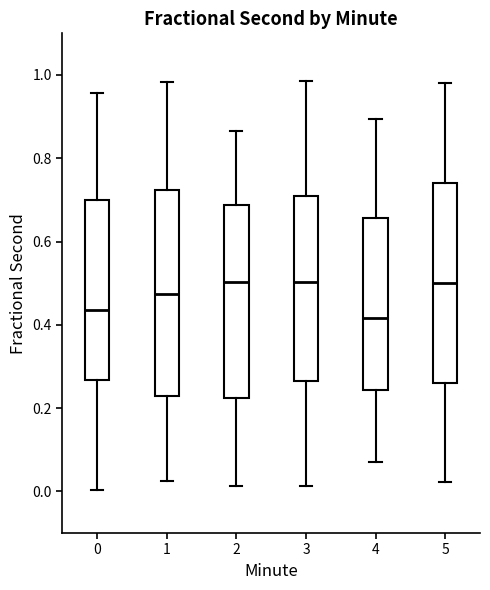

Reading left to right, read every box against the y-axis: the position of its median line, the range the box covers, and the ends of its whiskers. The values are not printed on the chart, so give them approximately, as read against the axis.

0: median 0.44, box 0.26 to 0.70, whiskers 0.00 to 0.96
1: median 0.48, box 0.22 to 0.72, whiskers 0.02 to 0.98
2: median 0.50, box 0.22 to 0.68, whiskers 0.02 to 0.86
3: median 0.50, box 0.26 to 0.70, whiskers 0.02 to 0.98
4: median 0.42, box 0.24 to 0.66, whiskers 0.08 to 0.90
5: median 0.50, box 0.26 to 0.74, whiskers 0.02 to 0.98